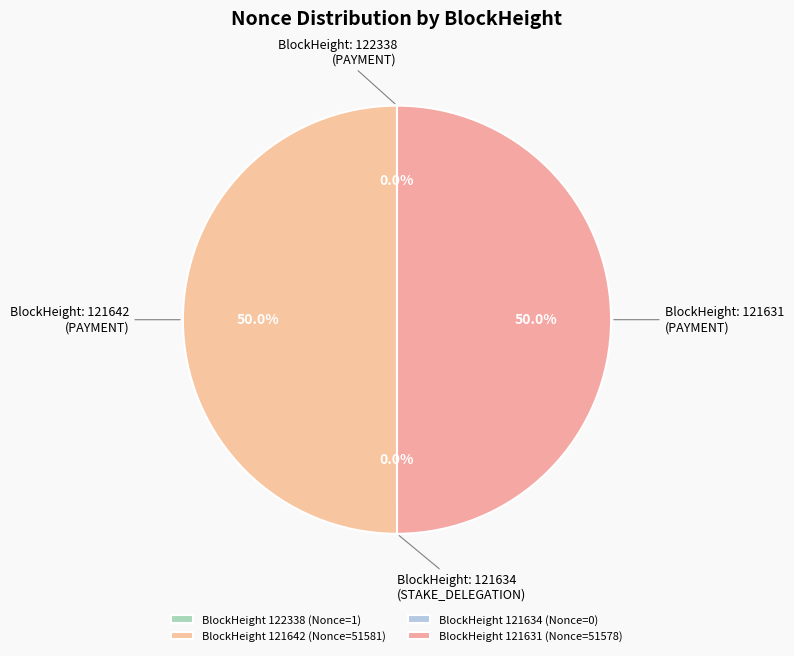

Rank the categories by value from highest to lowest.

121642, 121631, 122338, 121634